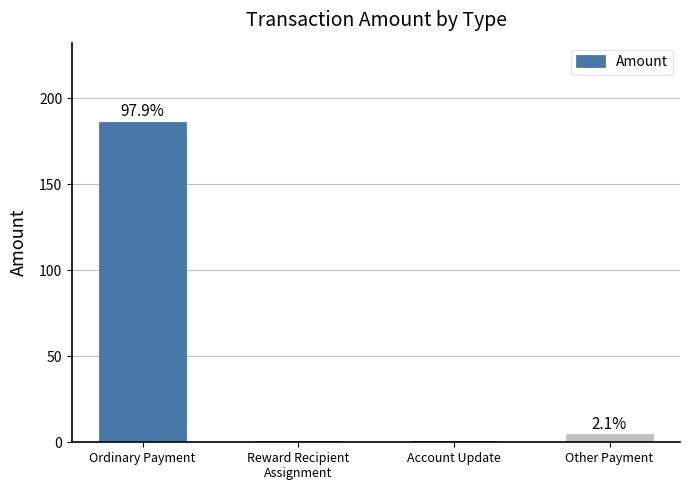

What is the sum of all values?

190.0